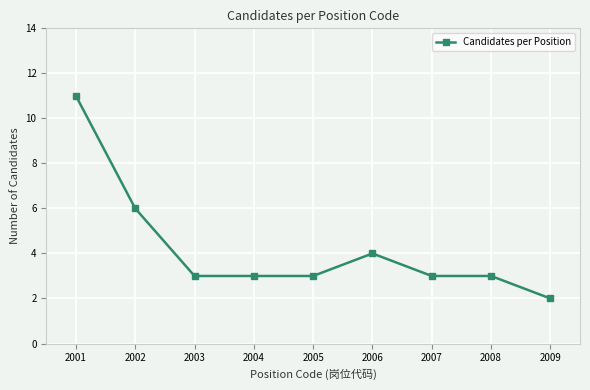

Which category has the lowest value across all series?

2009